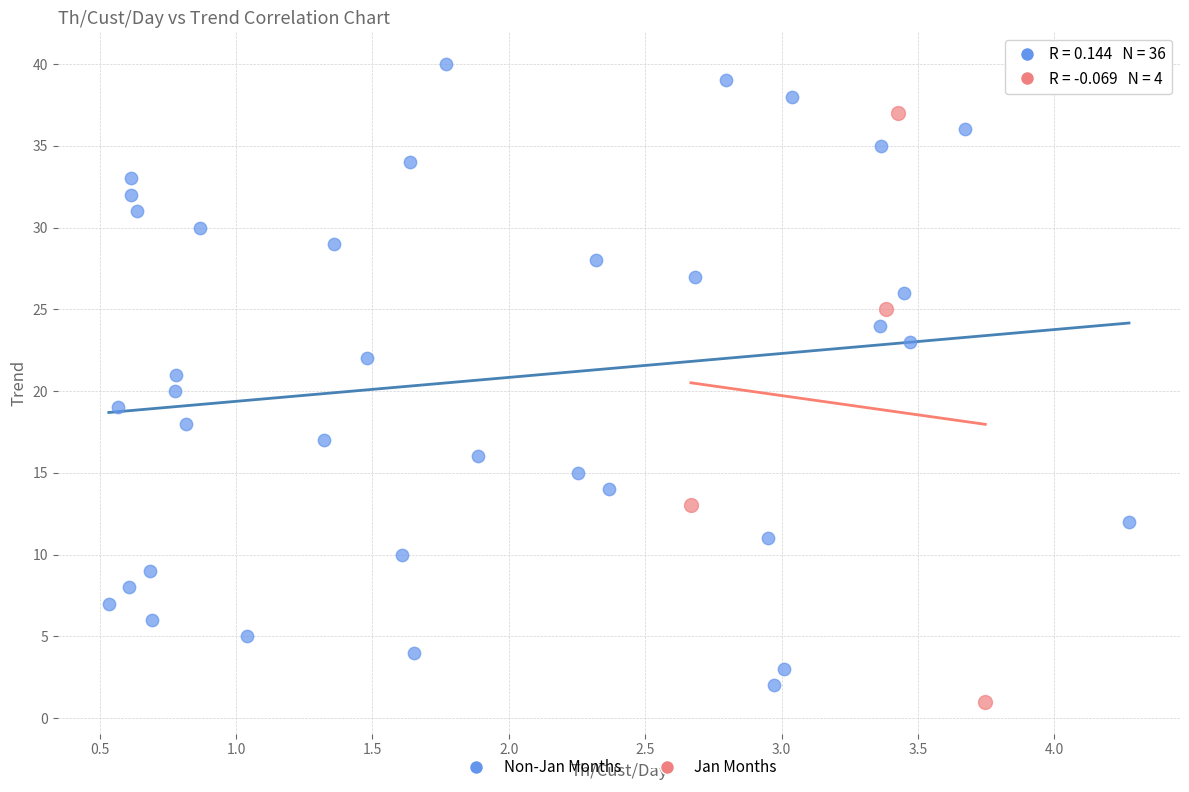

What are all the series names shown in the legend?

Non-Jan Months, Jan Months